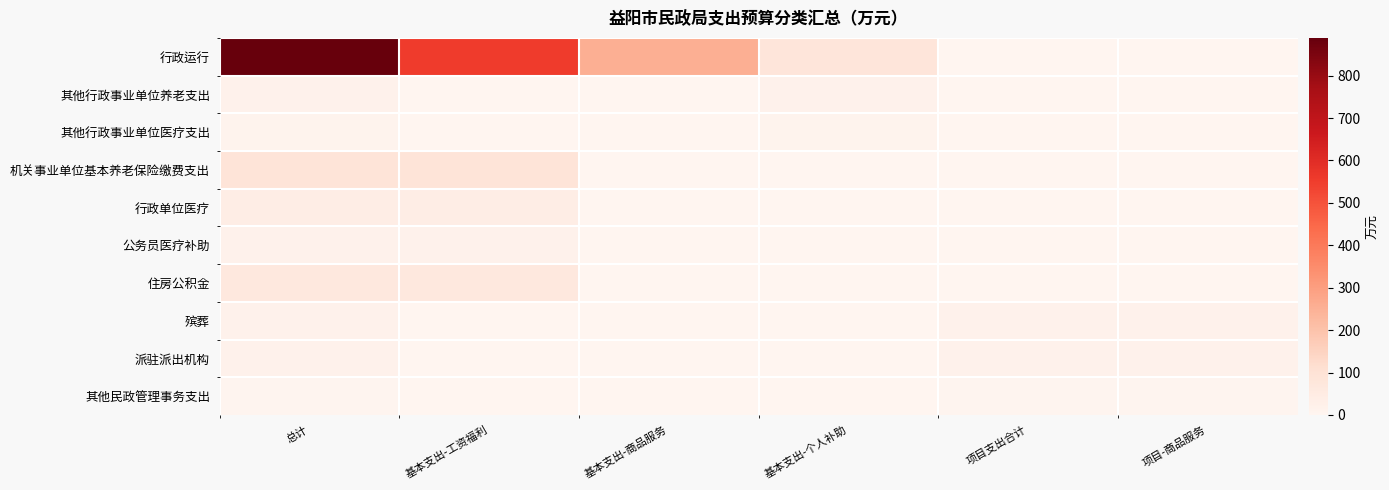

Which label corresponds to the largest value in the chart?

总计